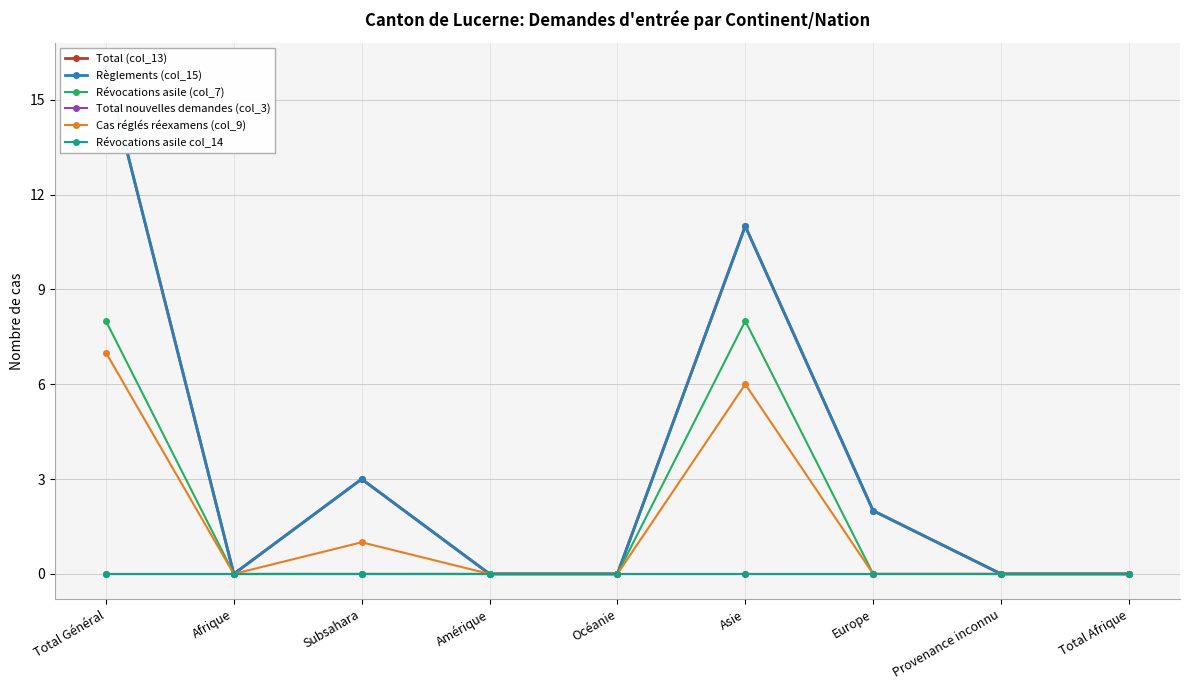

What is the label of the 1st point from the right?

Total Afrique